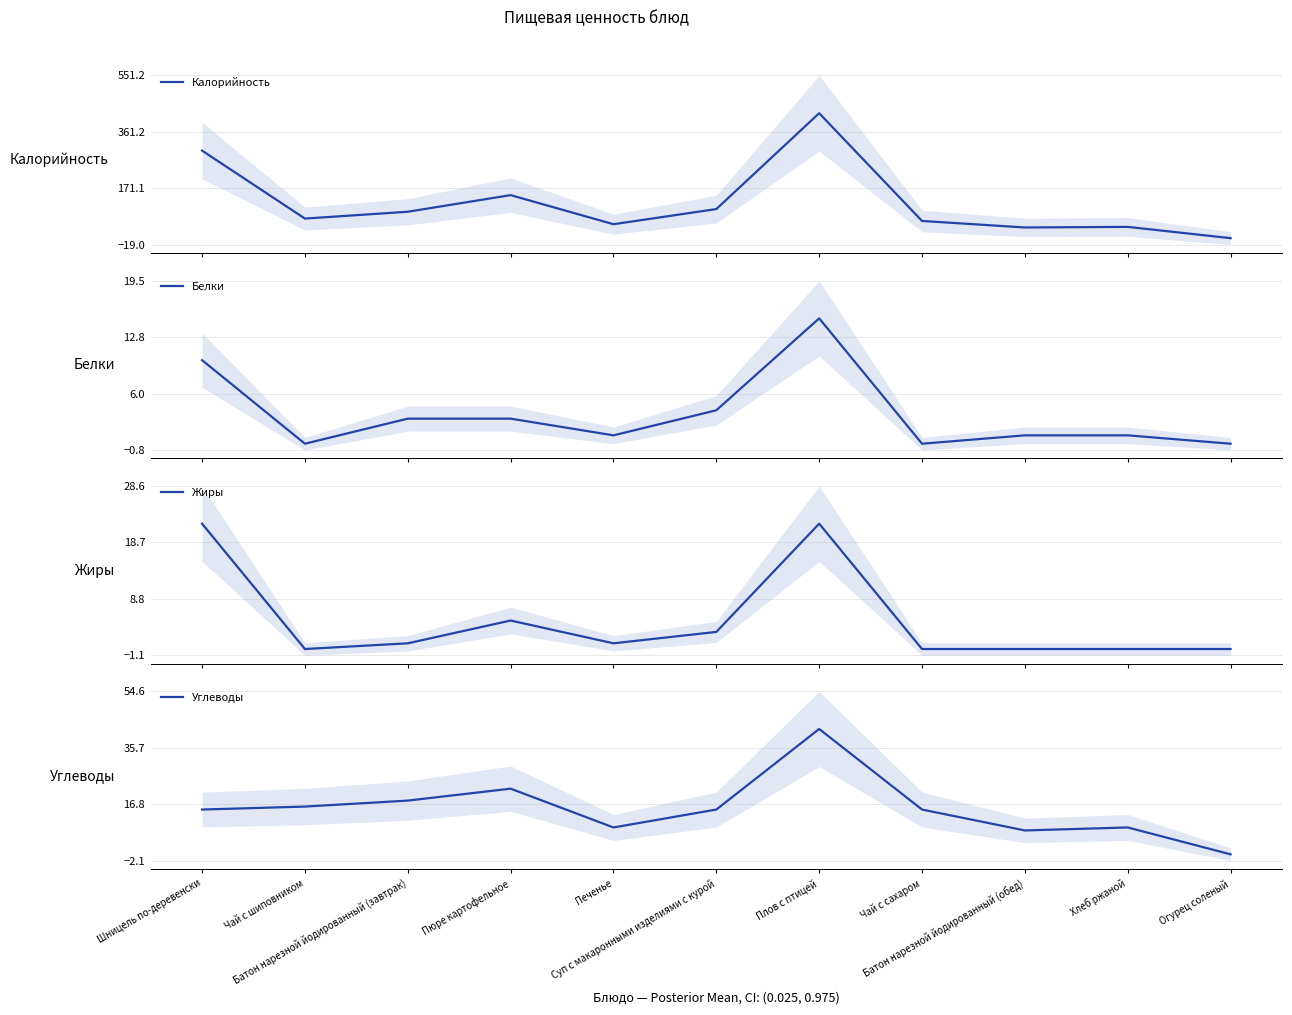

The value of Углеводы at Чай с шиповником is 16. True or false?

True